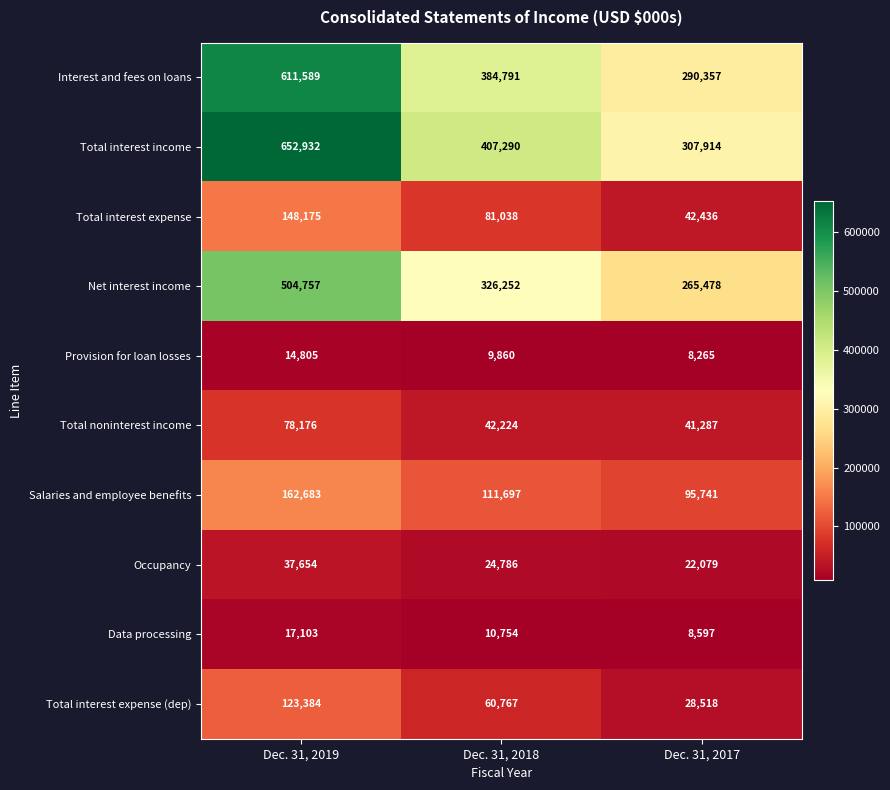

What is the minimum value for Total interest expense?

42436